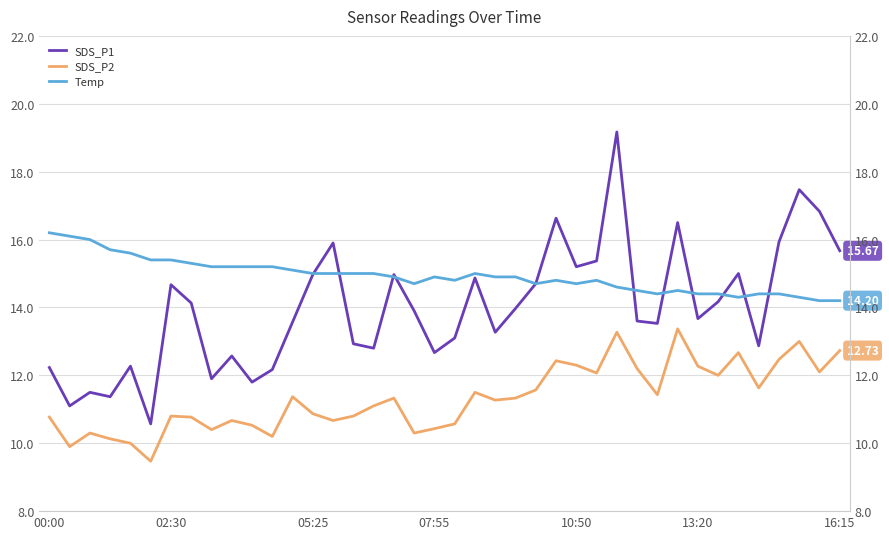

True or false: SDS_P2 and Temp cross at least once.

False